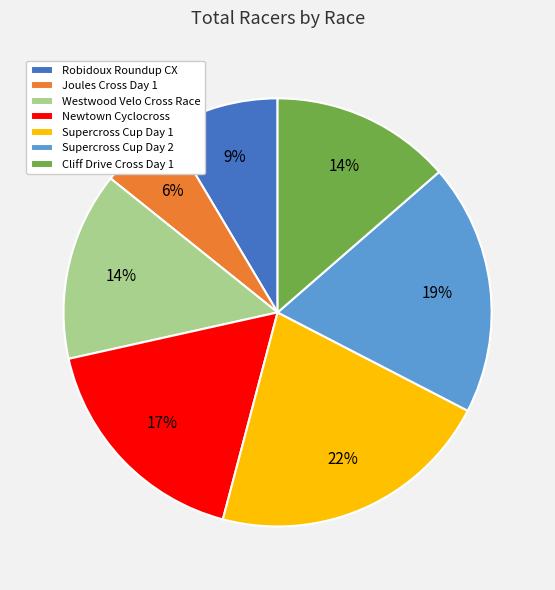

True or false: Newtown Cyclocross accounts for 28% of the total.

False